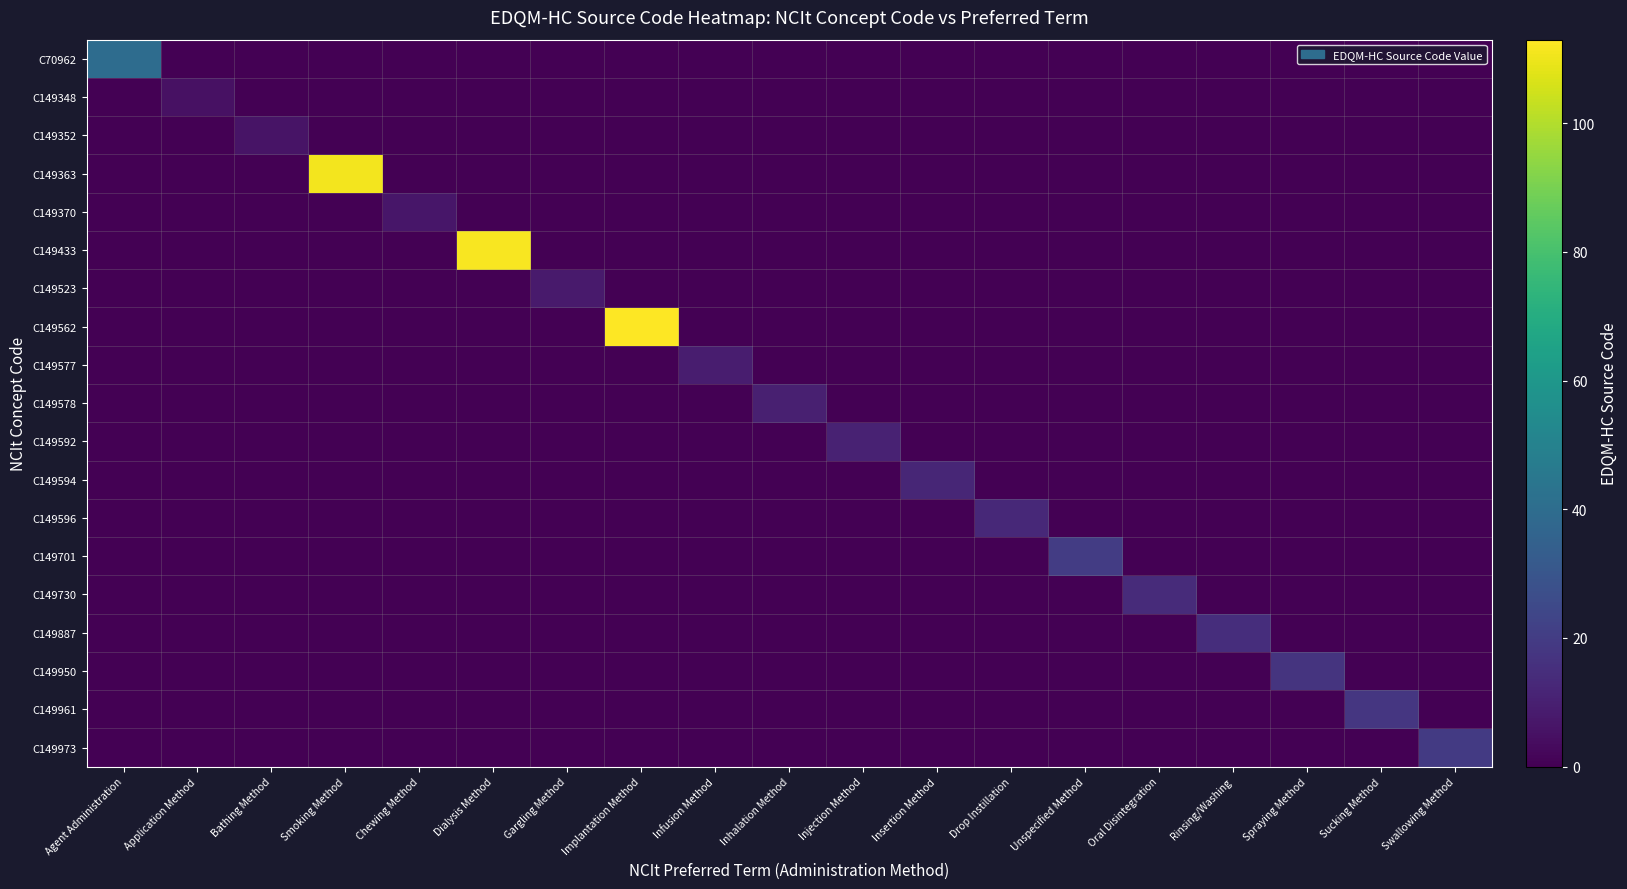

Reading right to left, transcribe all the data shown in this chart.

C70962: Swallowing Method=0	Sucking Method=0	Spraying Method=0	Rinsing/Washing=0	Oral Disintegration=0	Unspecified Method=0	Drop Instillation=0	Insertion Method=0	Injection Method=0	Inhalation Method=0	Infusion Method=0	Implantation Method=0	Gargling Method=0	Dialysis Method=0	Chewing Method=0	Smoking Method=0	Bathing Method=0	Application Method=0	Agent Administration=40
C149348: Swallowing Method=0	Sucking Method=0	Spraying Method=0	Rinsing/Washing=0	Oral Disintegration=0	Unspecified Method=0	Drop Instillation=0	Insertion Method=0	Injection Method=0	Inhalation Method=0	Infusion Method=0	Implantation Method=0	Gargling Method=0	Dialysis Method=0	Chewing Method=0	Smoking Method=0	Bathing Method=0	Application Method=5	Agent Administration=0
C149352: Swallowing Method=0	Sucking Method=0	Spraying Method=0	Rinsing/Washing=0	Oral Disintegration=0	Unspecified Method=0	Drop Instillation=0	Insertion Method=0	Injection Method=0	Inhalation Method=0	Infusion Method=0	Implantation Method=0	Gargling Method=0	Dialysis Method=0	Chewing Method=0	Smoking Method=0	Bathing Method=6	Application Method=0	Agent Administration=0
C149363: Swallowing Method=0	Sucking Method=0	Spraying Method=0	Rinsing/Washing=0	Oral Disintegration=0	Unspecified Method=0	Drop Instillation=0	Insertion Method=0	Injection Method=0	Inhalation Method=0	Infusion Method=0	Implantation Method=0	Gargling Method=0	Dialysis Method=0	Chewing Method=0	Smoking Method=111	Bathing Method=0	Application Method=0	Agent Administration=0
C149370: Swallowing Method=0	Sucking Method=0	Spraying Method=0	Rinsing/Washing=0	Oral Disintegration=0	Unspecified Method=0	Drop Instillation=0	Insertion Method=0	Injection Method=0	Inhalation Method=0	Infusion Method=0	Implantation Method=0	Gargling Method=0	Dialysis Method=0	Chewing Method=7	Smoking Method=0	Bathing Method=0	Application Method=0	Agent Administration=0
C149433: Swallowing Method=0	Sucking Method=0	Spraying Method=0	Rinsing/Washing=0	Oral Disintegration=0	Unspecified Method=0	Drop Instillation=0	Insertion Method=0	Injection Method=0	Inhalation Method=0	Infusion Method=0	Implantation Method=0	Gargling Method=0	Dialysis Method=112	Chewing Method=0	Smoking Method=0	Bathing Method=0	Application Method=0	Agent Administration=0
C149523: Swallowing Method=0	Sucking Method=0	Spraying Method=0	Rinsing/Washing=0	Oral Disintegration=0	Unspecified Method=0	Drop Instillation=0	Insertion Method=0	Injection Method=0	Inhalation Method=0	Infusion Method=0	Implantation Method=0	Gargling Method=8	Dialysis Method=0	Chewing Method=0	Smoking Method=0	Bathing Method=0	Application Method=0	Agent Administration=0
C149562: Swallowing Method=0	Sucking Method=0	Spraying Method=0	Rinsing/Washing=0	Oral Disintegration=0	Unspecified Method=0	Drop Instillation=0	Insertion Method=0	Injection Method=0	Inhalation Method=0	Infusion Method=0	Implantation Method=113	Gargling Method=0	Dialysis Method=0	Chewing Method=0	Smoking Method=0	Bathing Method=0	Application Method=0	Agent Administration=0
C149577: Swallowing Method=0	Sucking Method=0	Spraying Method=0	Rinsing/Washing=0	Oral Disintegration=0	Unspecified Method=0	Drop Instillation=0	Insertion Method=0	Injection Method=0	Inhalation Method=0	Infusion Method=9	Implantation Method=0	Gargling Method=0	Dialysis Method=0	Chewing Method=0	Smoking Method=0	Bathing Method=0	Application Method=0	Agent Administration=0
C149578: Swallowing Method=0	Sucking Method=0	Spraying Method=0	Rinsing/Washing=0	Oral Disintegration=0	Unspecified Method=0	Drop Instillation=0	Insertion Method=0	Injection Method=0	Inhalation Method=10	Infusion Method=0	Implantation Method=0	Gargling Method=0	Dialysis Method=0	Chewing Method=0	Smoking Method=0	Bathing Method=0	Application Method=0	Agent Administration=0
C149592: Swallowing Method=0	Sucking Method=0	Spraying Method=0	Rinsing/Washing=0	Oral Disintegration=0	Unspecified Method=0	Drop Instillation=0	Insertion Method=0	Injection Method=11	Inhalation Method=0	Infusion Method=0	Implantation Method=0	Gargling Method=0	Dialysis Method=0	Chewing Method=0	Smoking Method=0	Bathing Method=0	Application Method=0	Agent Administration=0
C149594: Swallowing Method=0	Sucking Method=0	Spraying Method=0	Rinsing/Washing=0	Oral Disintegration=0	Unspecified Method=0	Drop Instillation=0	Insertion Method=12	Injection Method=0	Inhalation Method=0	Infusion Method=0	Implantation Method=0	Gargling Method=0	Dialysis Method=0	Chewing Method=0	Smoking Method=0	Bathing Method=0	Application Method=0	Agent Administration=0
C149596: Swallowing Method=0	Sucking Method=0	Spraying Method=0	Rinsing/Washing=0	Oral Disintegration=0	Unspecified Method=0	Drop Instillation=13	Insertion Method=0	Injection Method=0	Inhalation Method=0	Infusion Method=0	Implantation Method=0	Gargling Method=0	Dialysis Method=0	Chewing Method=0	Smoking Method=0	Bathing Method=0	Application Method=0	Agent Administration=0
C149701: Swallowing Method=0	Sucking Method=0	Spraying Method=0	Rinsing/Washing=0	Oral Disintegration=0	Unspecified Method=20	Drop Instillation=0	Insertion Method=0	Injection Method=0	Inhalation Method=0	Infusion Method=0	Implantation Method=0	Gargling Method=0	Dialysis Method=0	Chewing Method=0	Smoking Method=0	Bathing Method=0	Application Method=0	Agent Administration=0
C149730: Swallowing Method=0	Sucking Method=0	Spraying Method=0	Rinsing/Washing=0	Oral Disintegration=14	Unspecified Method=0	Drop Instillation=0	Insertion Method=0	Injection Method=0	Inhalation Method=0	Infusion Method=0	Implantation Method=0	Gargling Method=0	Dialysis Method=0	Chewing Method=0	Smoking Method=0	Bathing Method=0	Application Method=0	Agent Administration=0
C149887: Swallowing Method=0	Sucking Method=0	Spraying Method=0	Rinsing/Washing=15	Oral Disintegration=0	Unspecified Method=0	Drop Instillation=0	Insertion Method=0	Injection Method=0	Inhalation Method=0	Infusion Method=0	Implantation Method=0	Gargling Method=0	Dialysis Method=0	Chewing Method=0	Smoking Method=0	Bathing Method=0	Application Method=0	Agent Administration=0
C149950: Swallowing Method=0	Sucking Method=0	Spraying Method=17	Rinsing/Washing=0	Oral Disintegration=0	Unspecified Method=0	Drop Instillation=0	Insertion Method=0	Injection Method=0	Inhalation Method=0	Infusion Method=0	Implantation Method=0	Gargling Method=0	Dialysis Method=0	Chewing Method=0	Smoking Method=0	Bathing Method=0	Application Method=0	Agent Administration=0
C149961: Swallowing Method=0	Sucking Method=18	Spraying Method=0	Rinsing/Washing=0	Oral Disintegration=0	Unspecified Method=0	Drop Instillation=0	Insertion Method=0	Injection Method=0	Inhalation Method=0	Infusion Method=0	Implantation Method=0	Gargling Method=0	Dialysis Method=0	Chewing Method=0	Smoking Method=0	Bathing Method=0	Application Method=0	Agent Administration=0
C149973: Swallowing Method=19	Sucking Method=0	Spraying Method=0	Rinsing/Washing=0	Oral Disintegration=0	Unspecified Method=0	Drop Instillation=0	Insertion Method=0	Injection Method=0	Inhalation Method=0	Infusion Method=0	Implantation Method=0	Gargling Method=0	Dialysis Method=0	Chewing Method=0	Smoking Method=0	Bathing Method=0	Application Method=0	Agent Administration=0